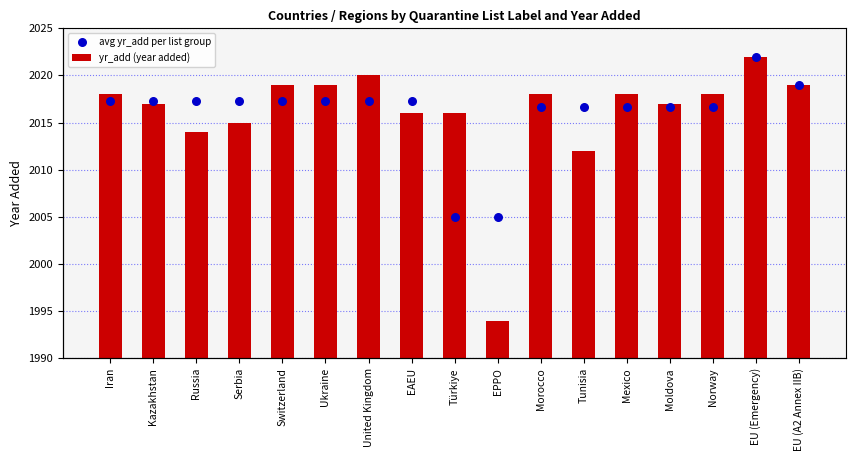

Which series has the largest total across all categories?

yr_add (year added)